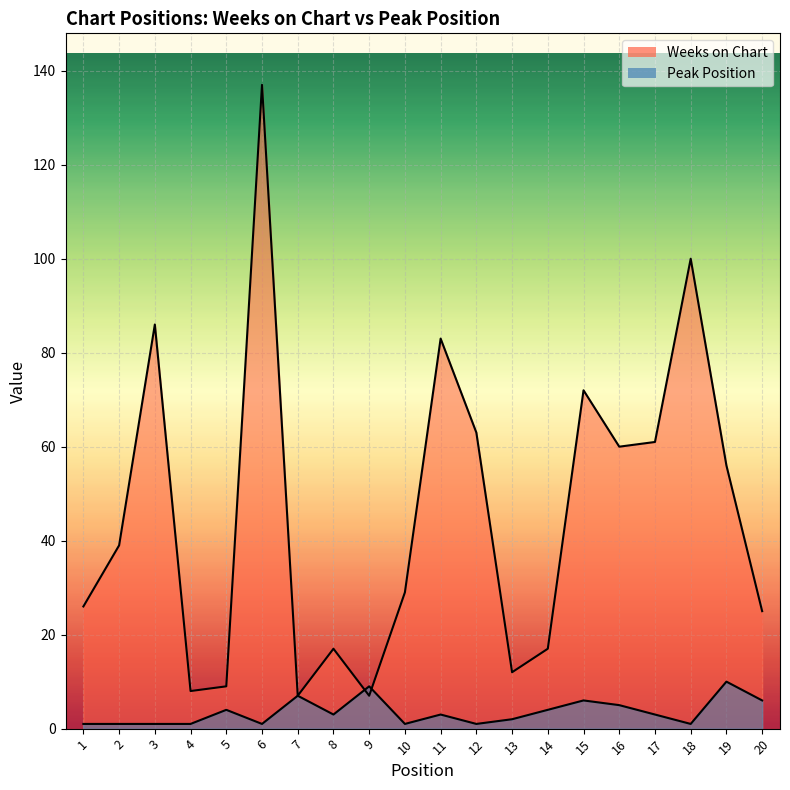

Which series has the largest range (max minus min)?

Weeks on Chart